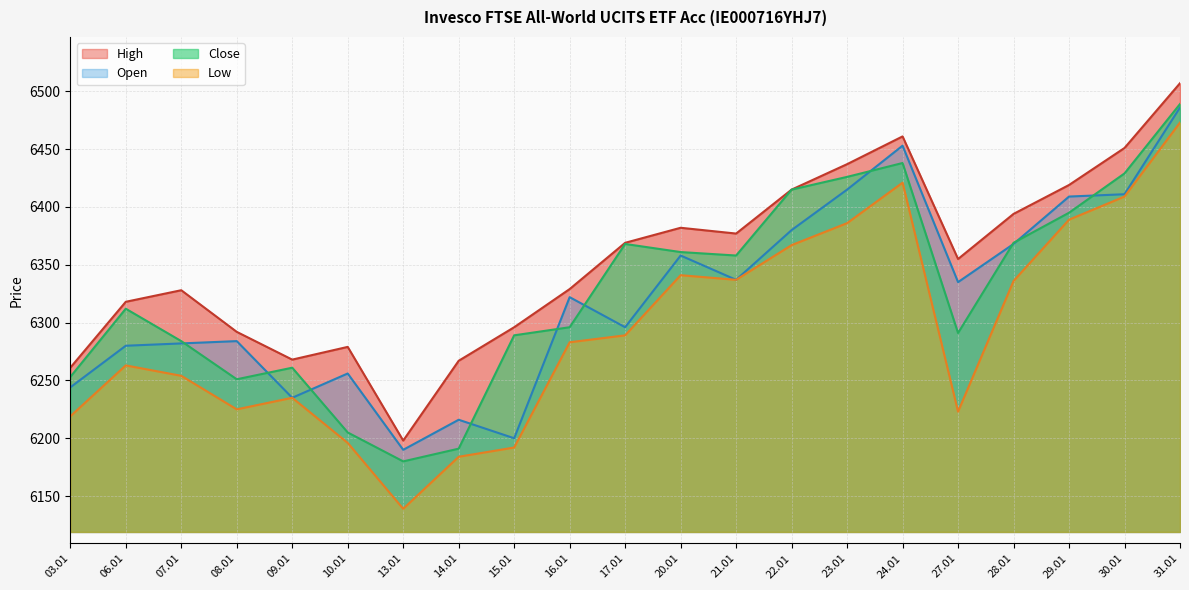

The value of Open at 27.01 is 10170. True or false?

False